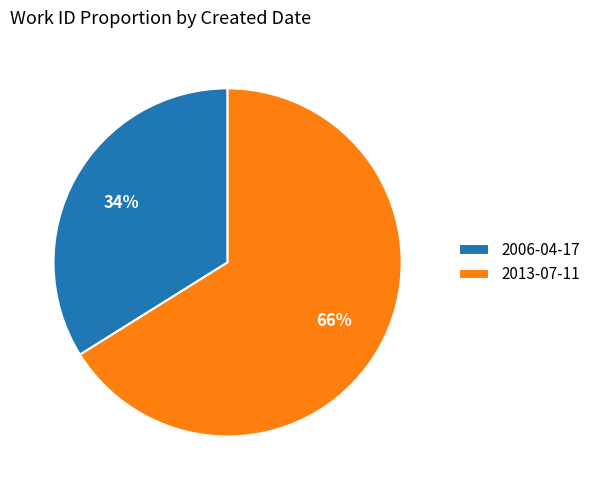

How many slices are in this pie chart?

2